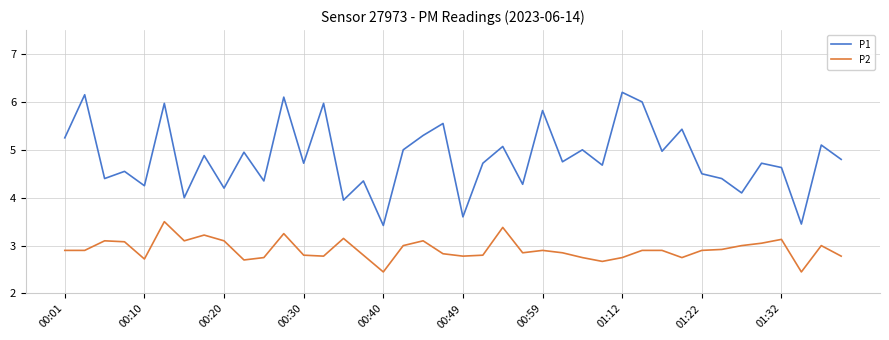

Which series has the largest total across all categories?

P1